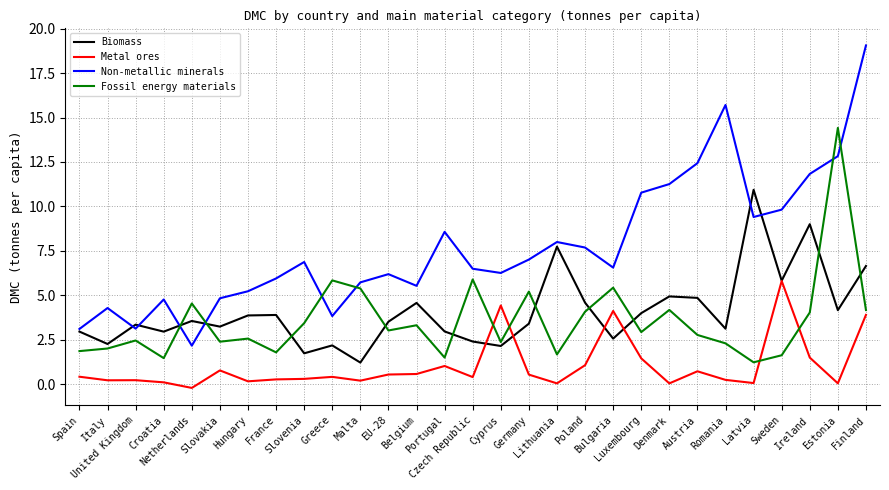

Rank the series by their maximum value, from lowest to highest.

Metal ores, Biomass, Fossil energy materials, Non-metallic minerals